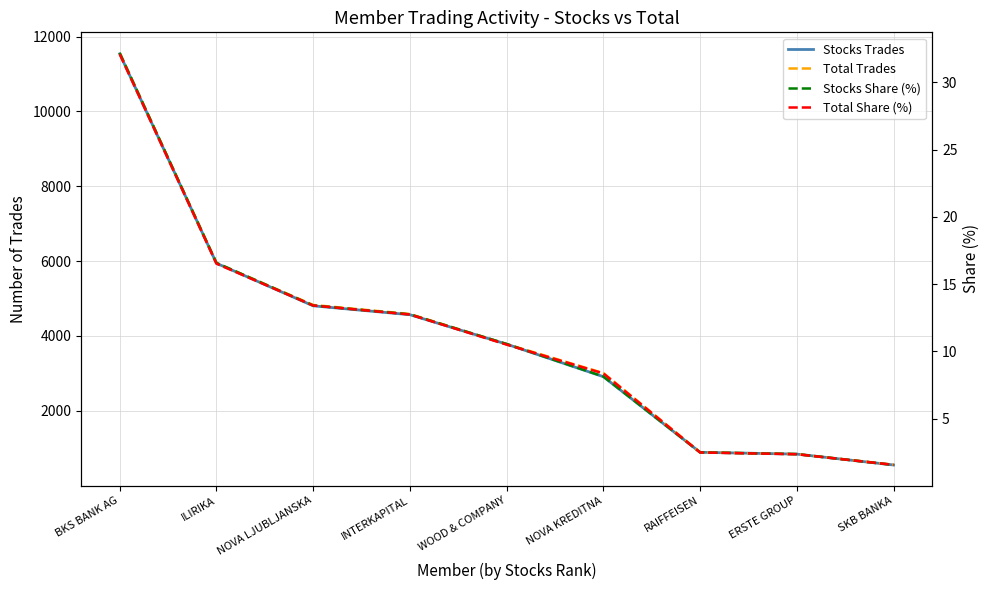

At which category does the chart reach its peak across all series?

BKS BANK AG